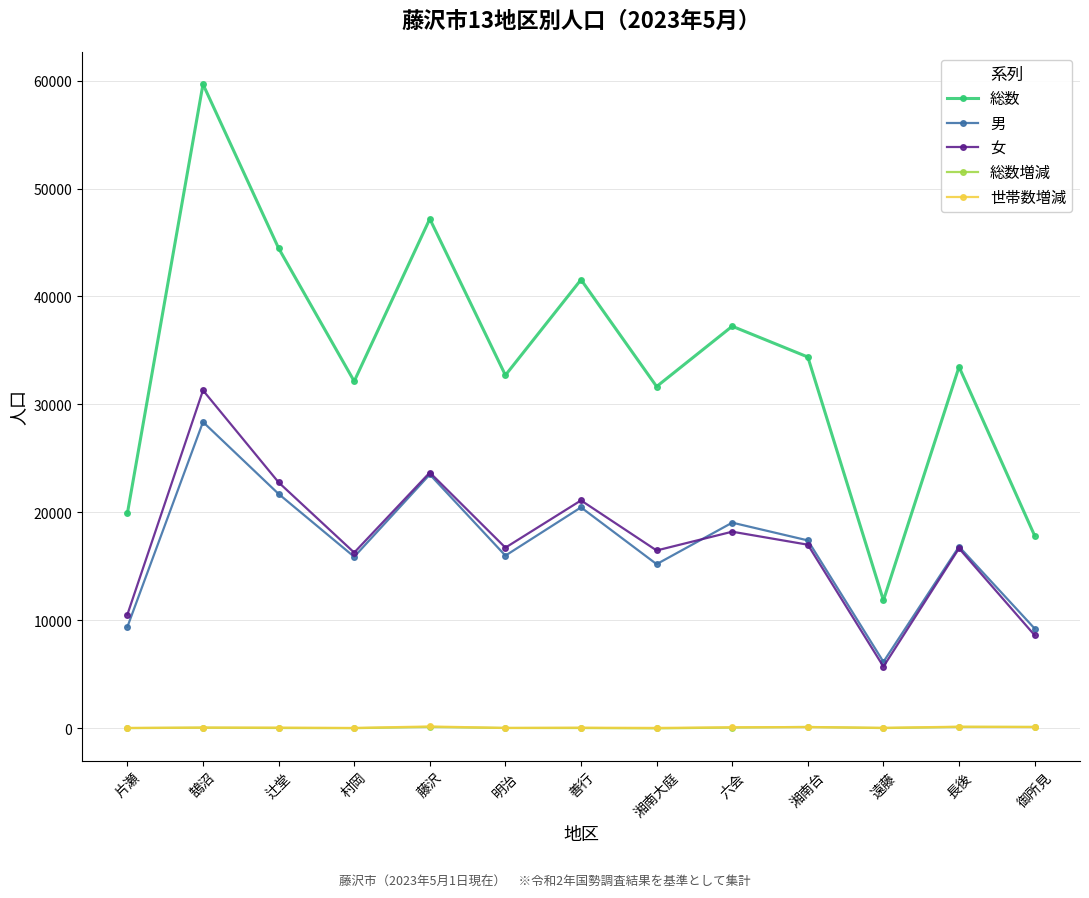

The 女 series shows 29673 at 善行. True or false?

False